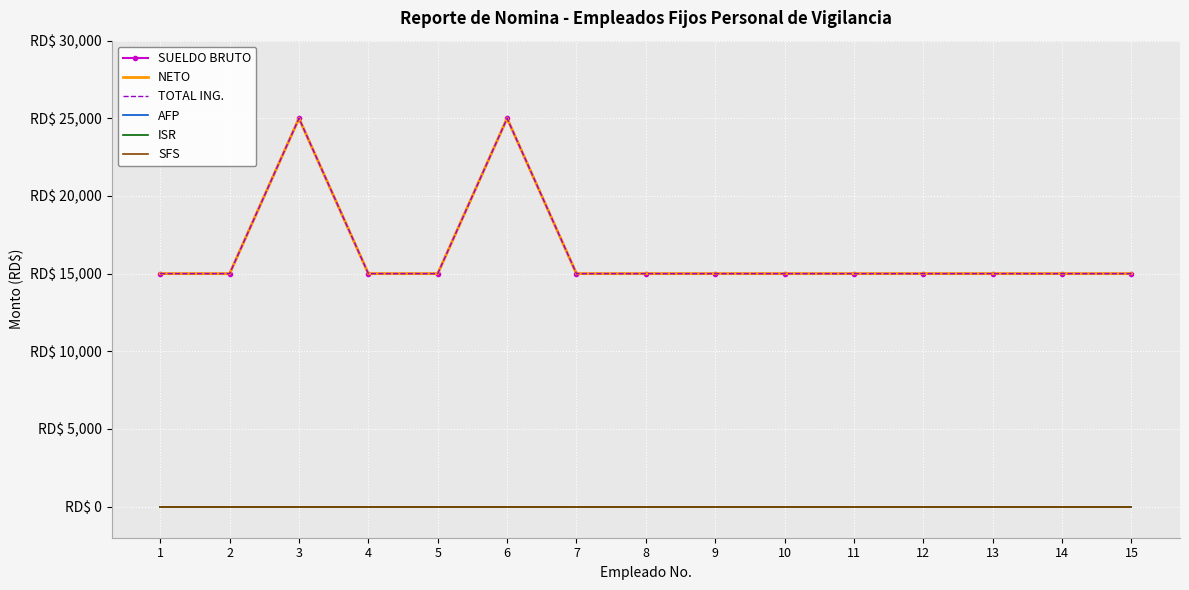

What is the minimum value for TOTAL ING.?

15000